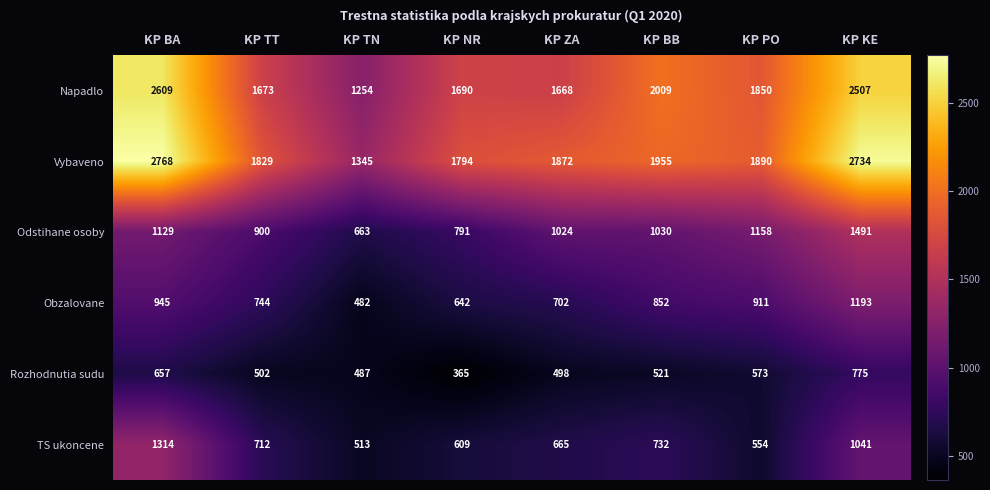

Which series has the largest range (max minus min)?

Vybaveno